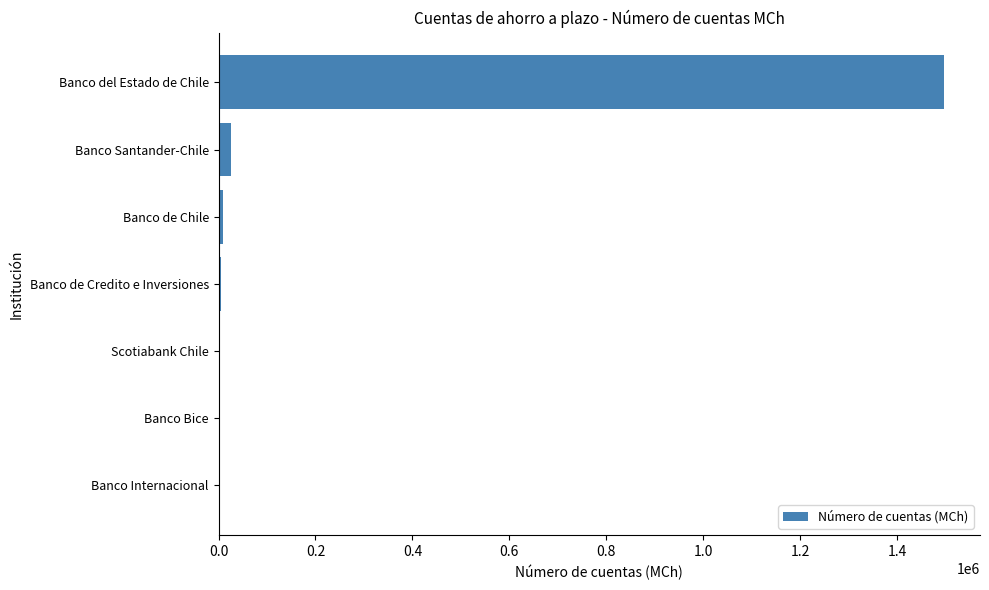

What is the maximum value shown in the chart?

1496251